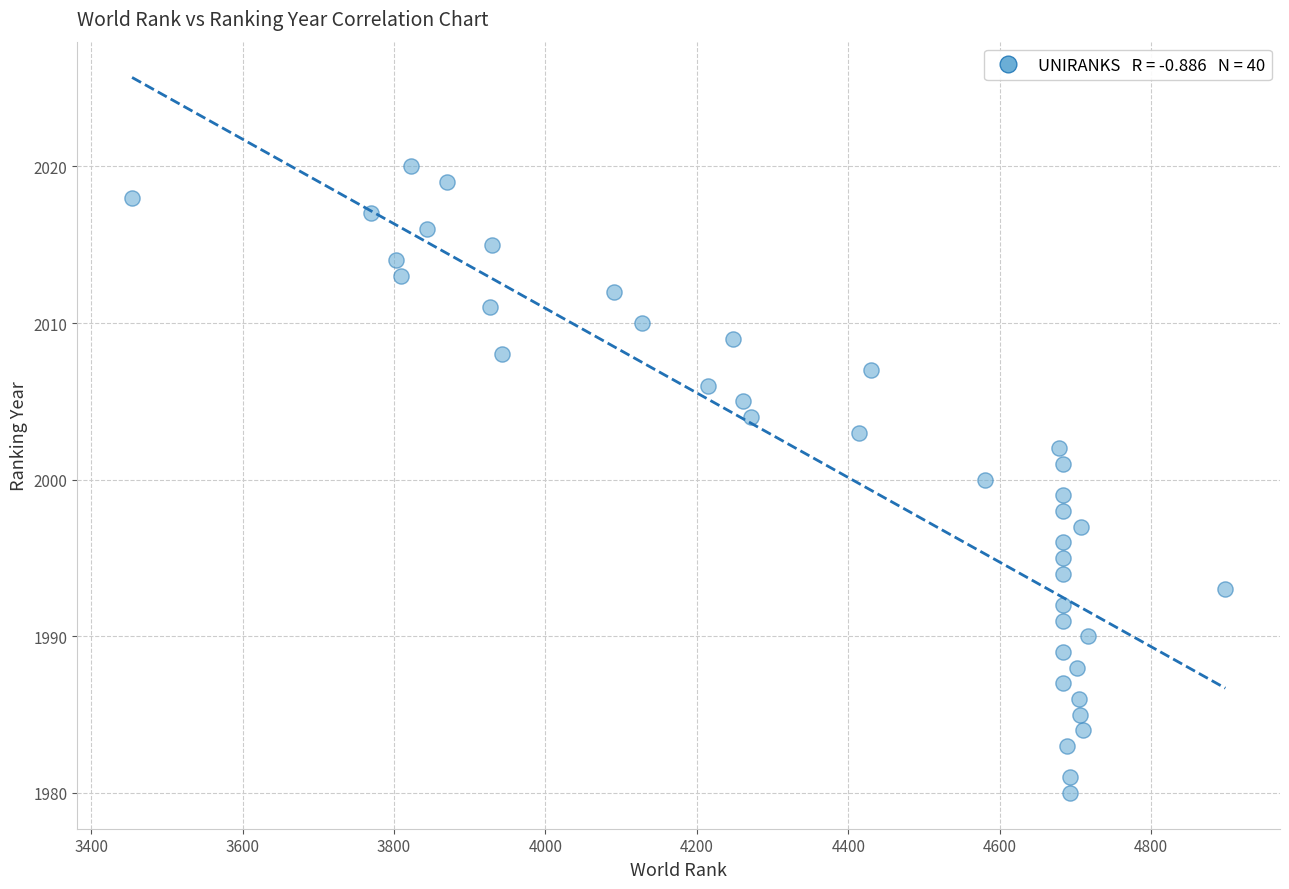

What is the range of X values (max minus min)?

1444